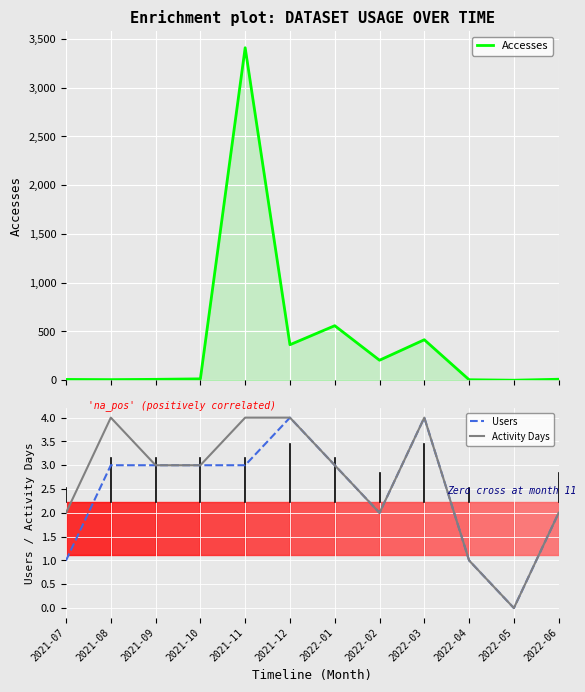

What is the sum of all Activity Days values?

32